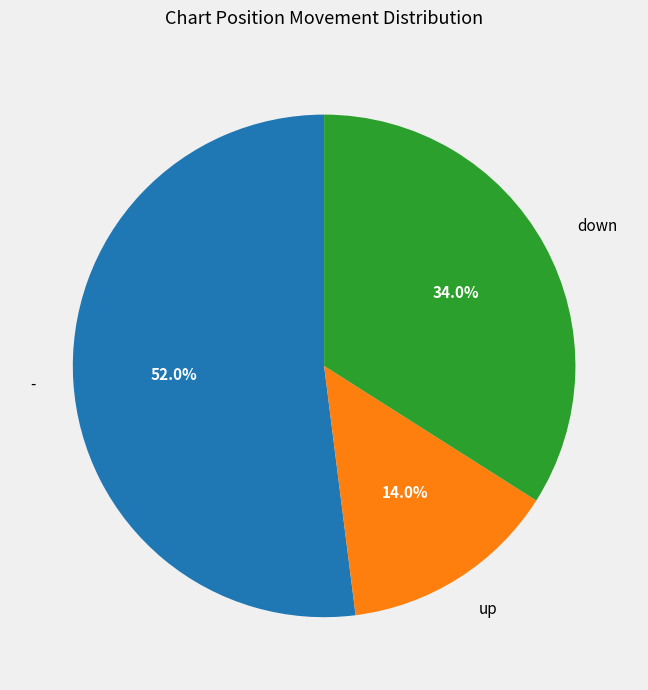

Combined, what portion of the pie is - and up?

66.0%